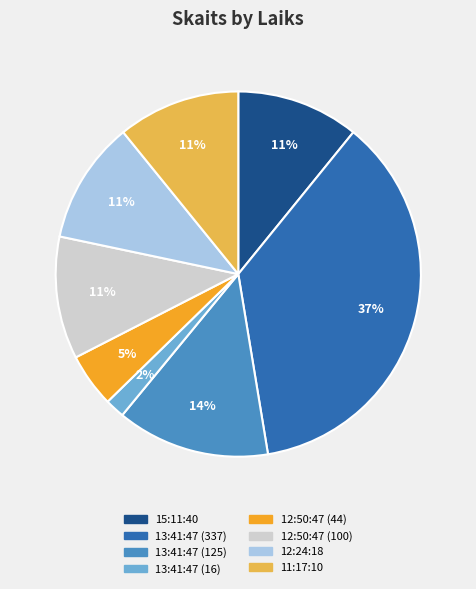

Is there any slice that represents more than half of the pie?

No